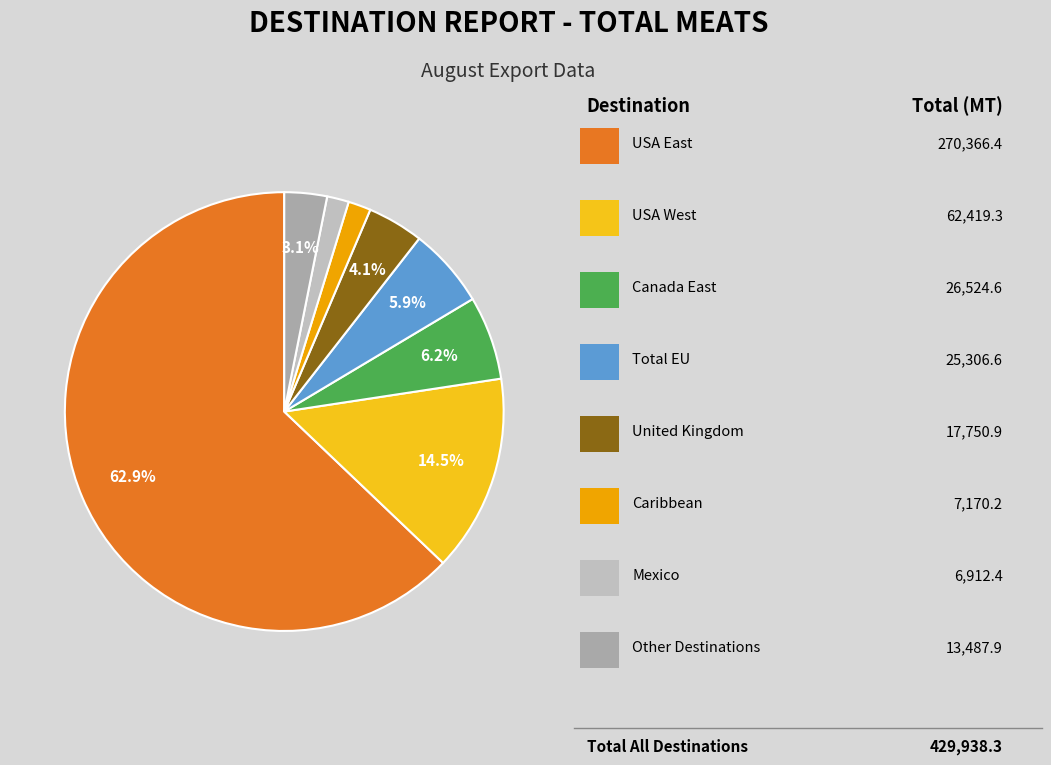

To the nearest percent, what is the difference between the largest and smallest slice percentages?

61%